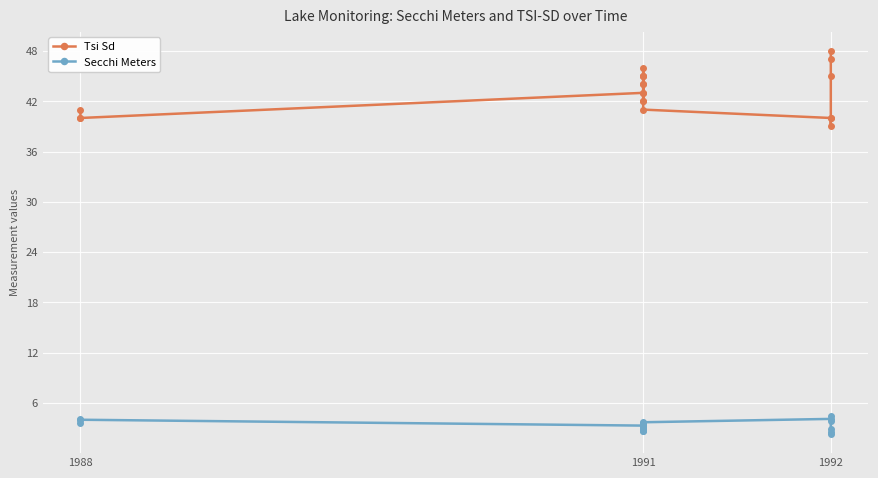

How many lines are shown in the chart?

2